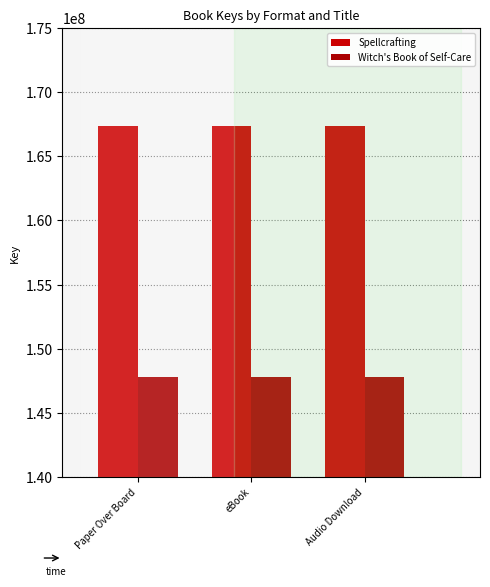

What is the total value across all series at Audio Download?

315180111